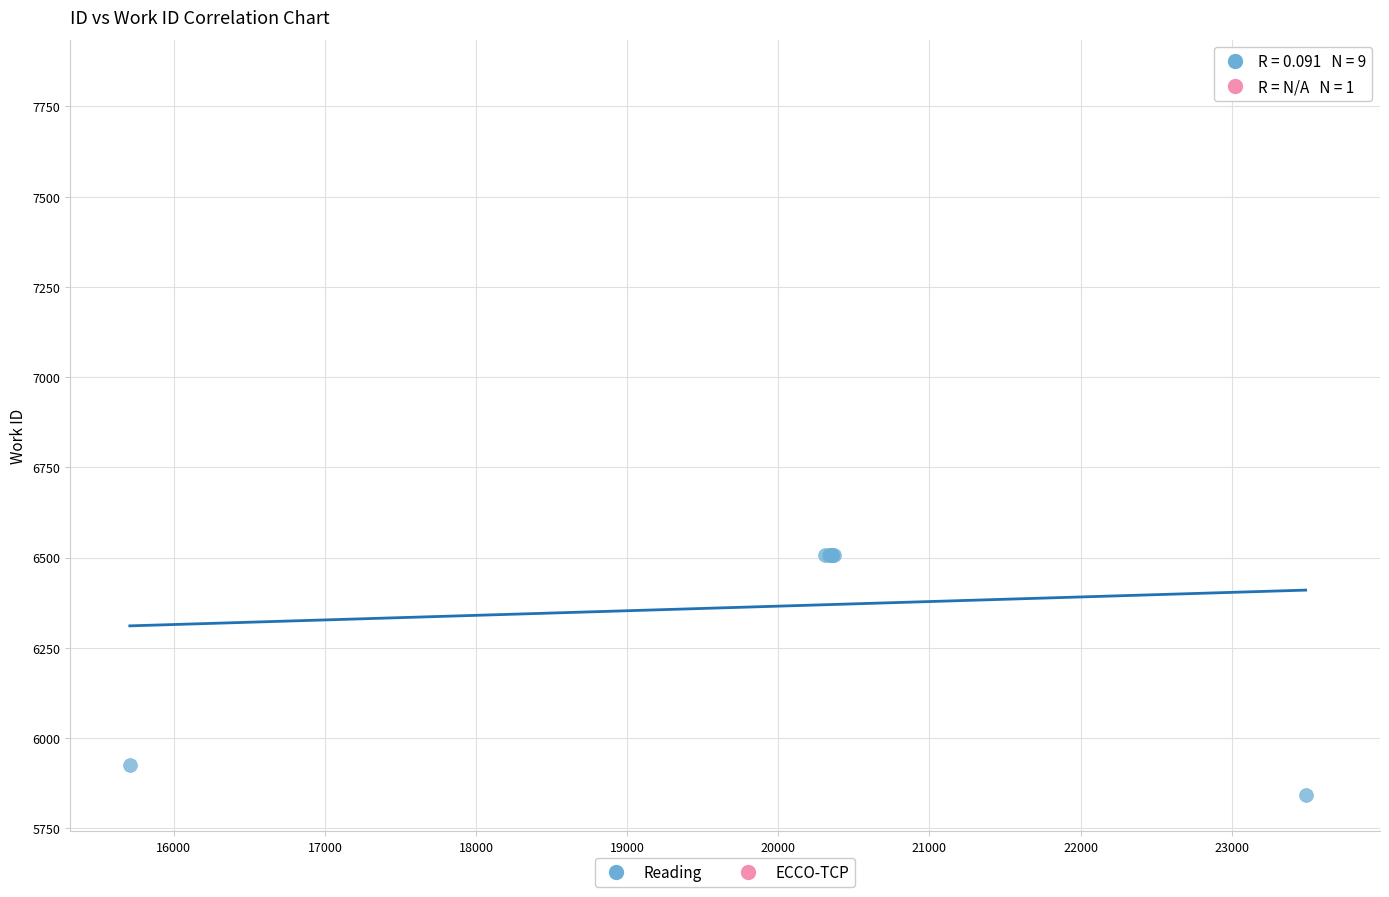

What are all the series names shown in the legend?

Reading, ECCO-TCP